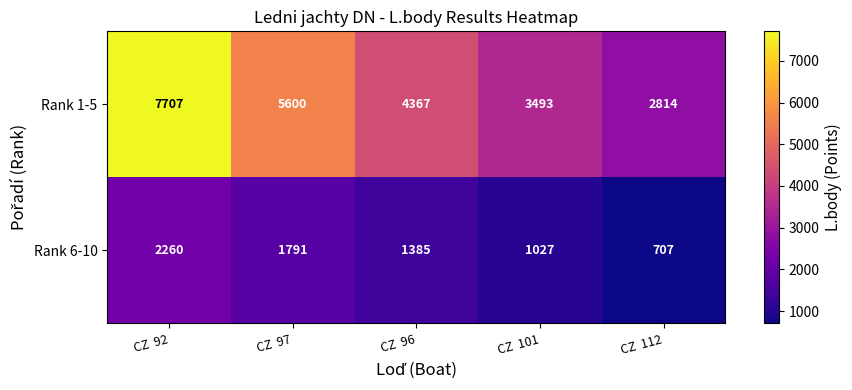

What is the difference between the second highest and second lowest values in the Rank 1-5 series?

2107